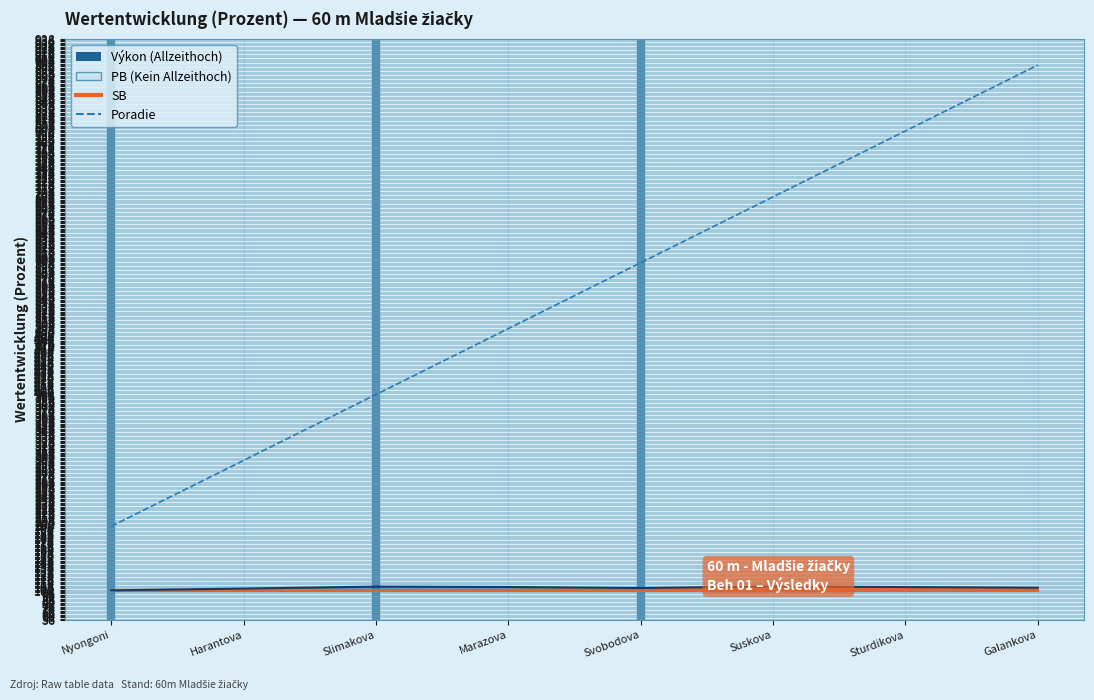

Is it true that SB equals 100.8 at Nyongoni?

True